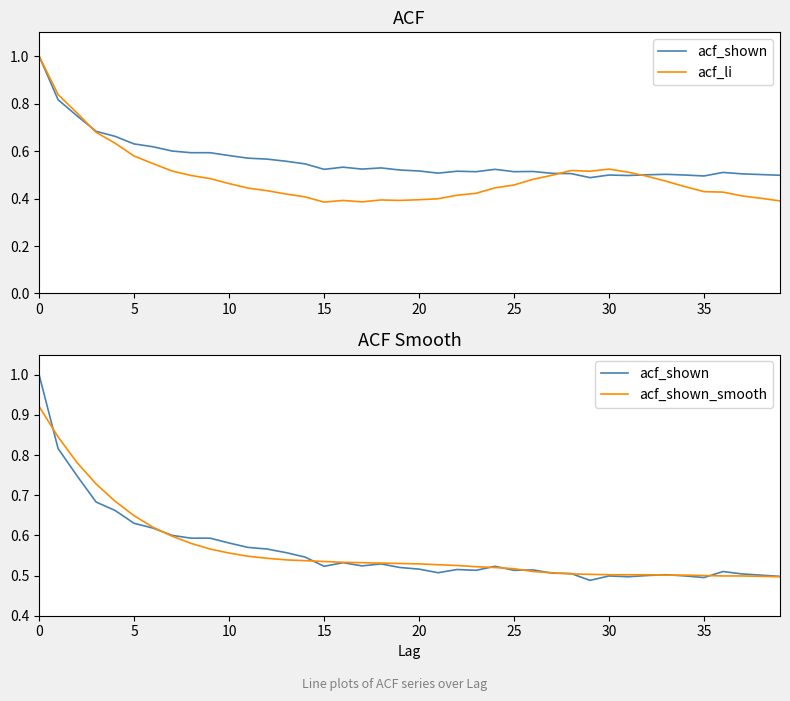

How many lines are shown in the chart?

3